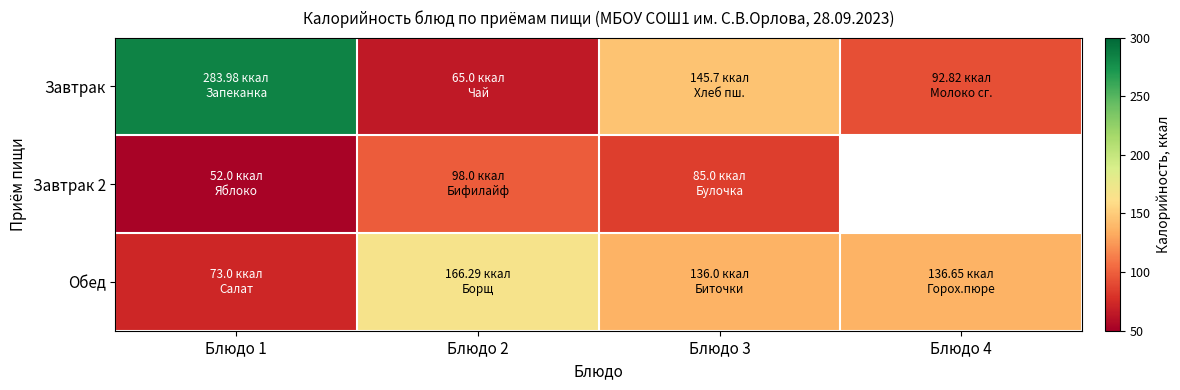

What is the difference between the maximum and minimum values in the Завтрак 2 series?

46.0